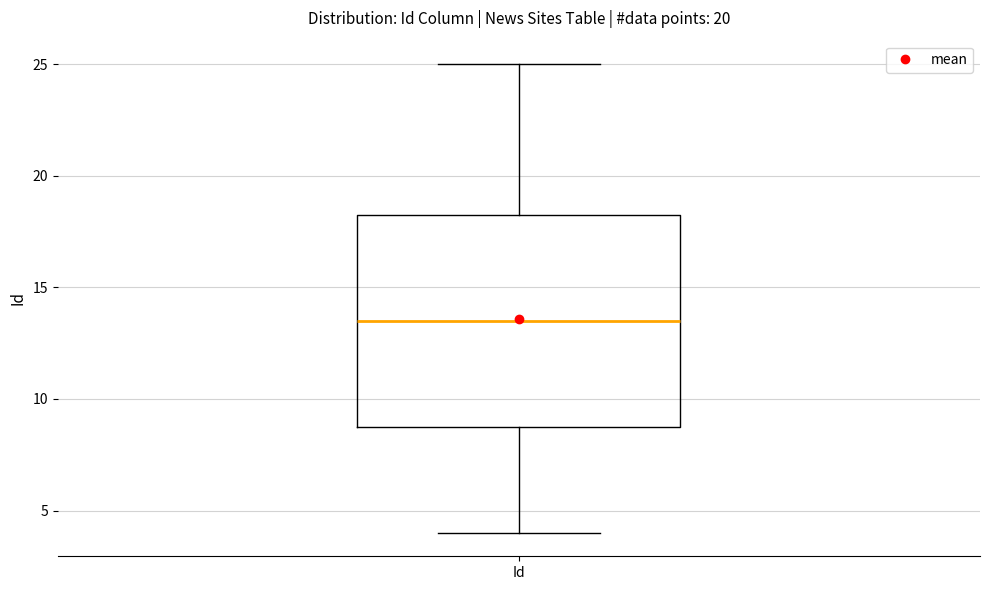

Where does the median line of the box for Id sit on the y-axis? The values are not printed on the chart, so give them approximately, as read against the axis.

13.5